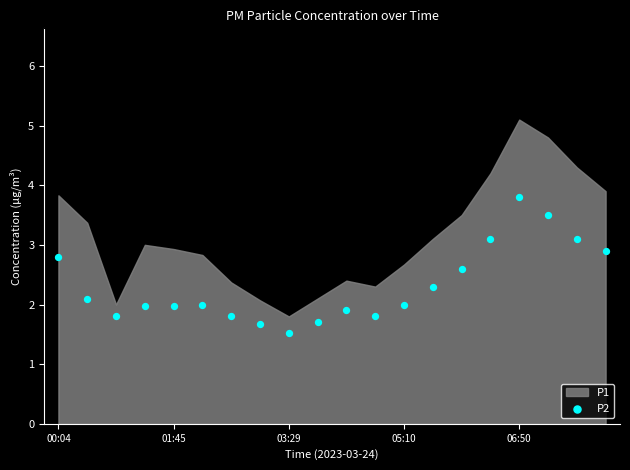

What is the range of Y values (max minus min)?

2.3